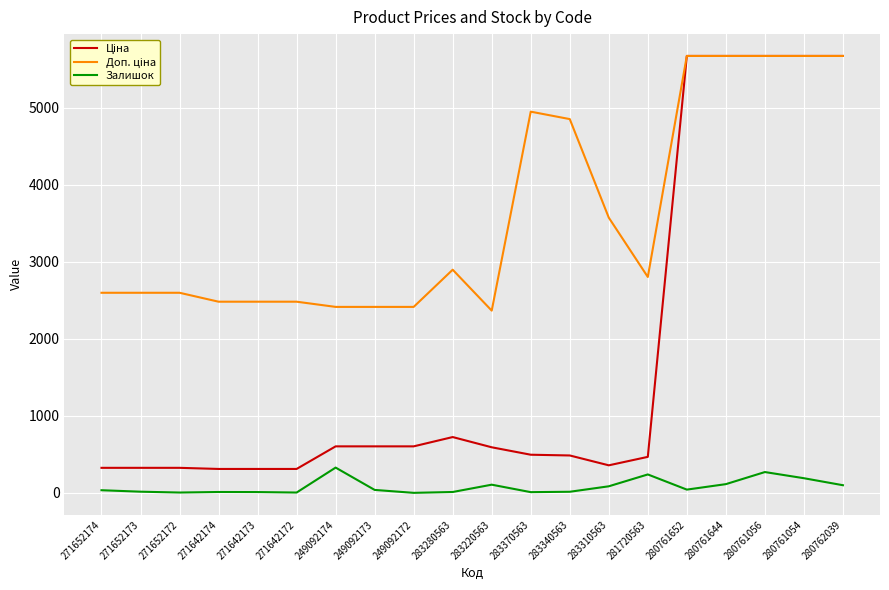

Is it true that Залишок equals 113.0 at 280761644?

True